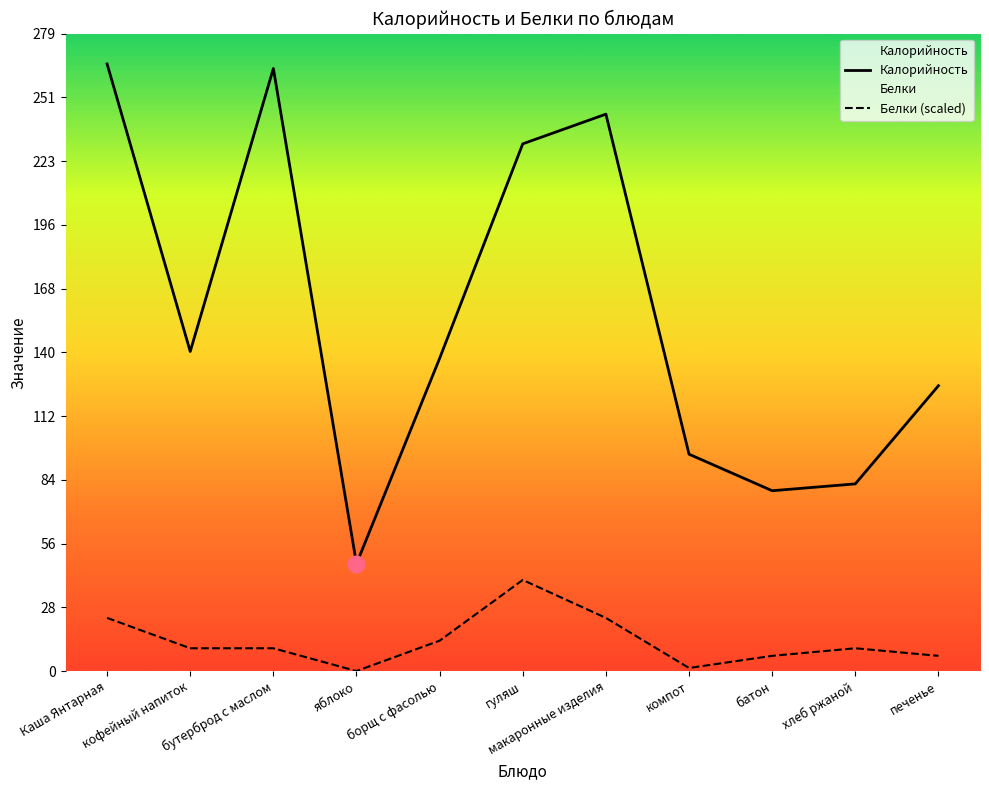

At which label does Калорийность first exceed 137?

Каша Янтарная